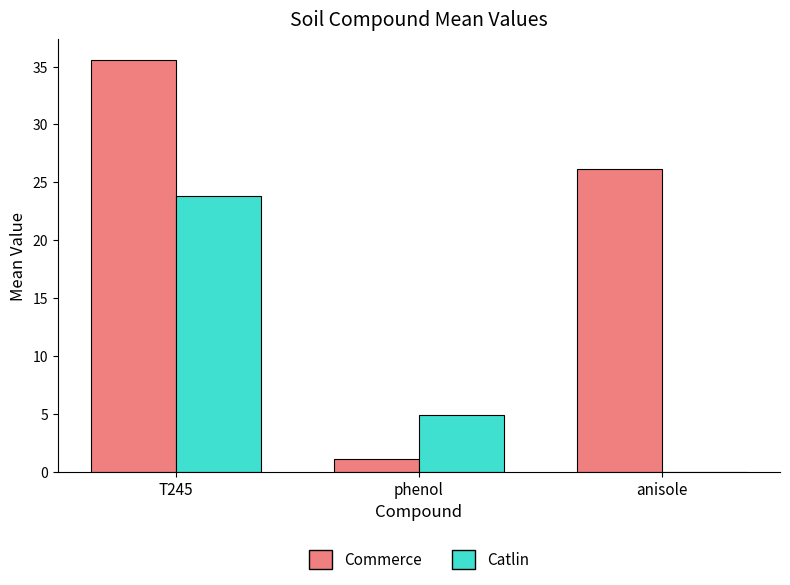

What is the average value of the Commerce series?

20.9